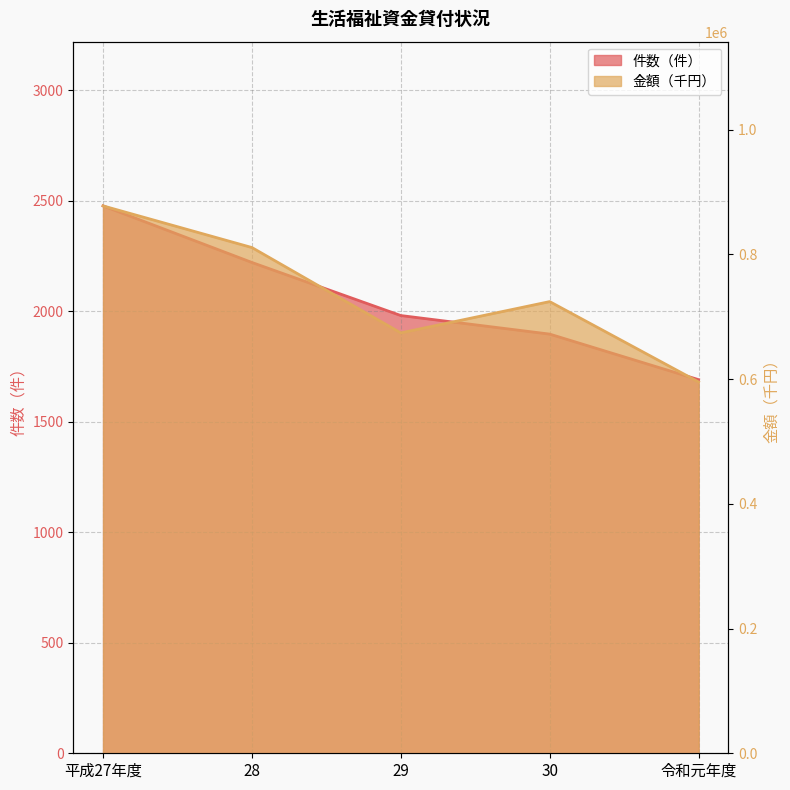

How many 件数（件） values are between 1896 and 2220?

3